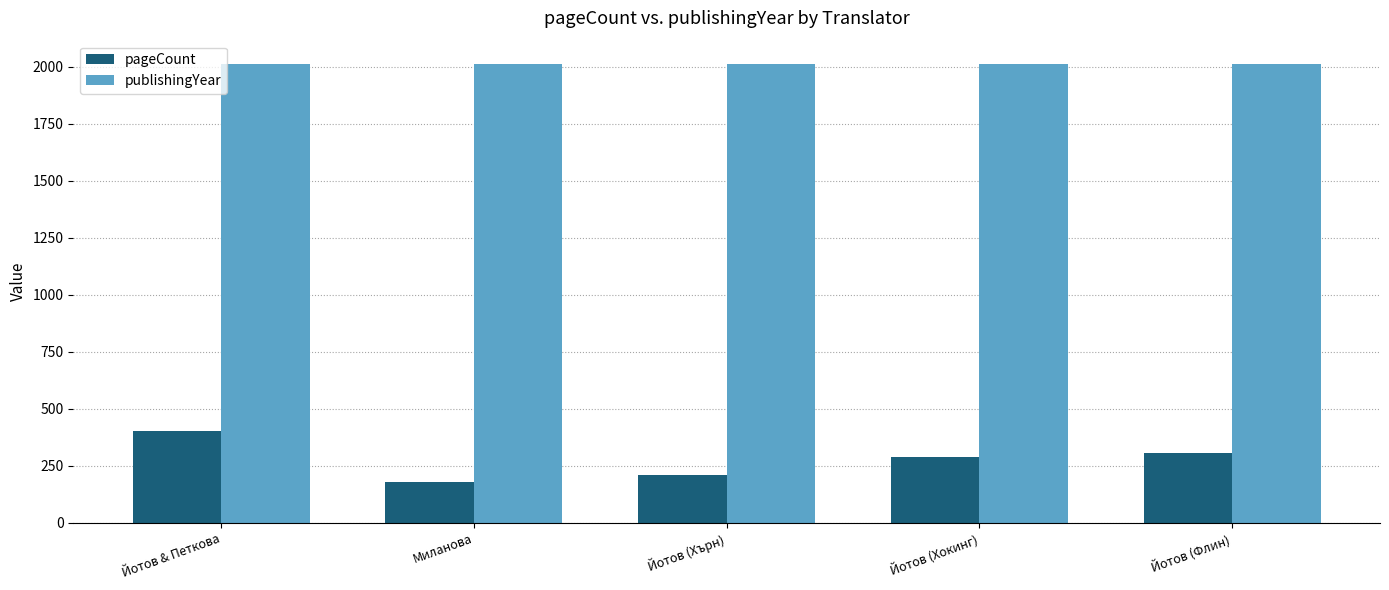

At Йотов (Флин), list the series in order from largest to smallest.

publishingYear, pageCount